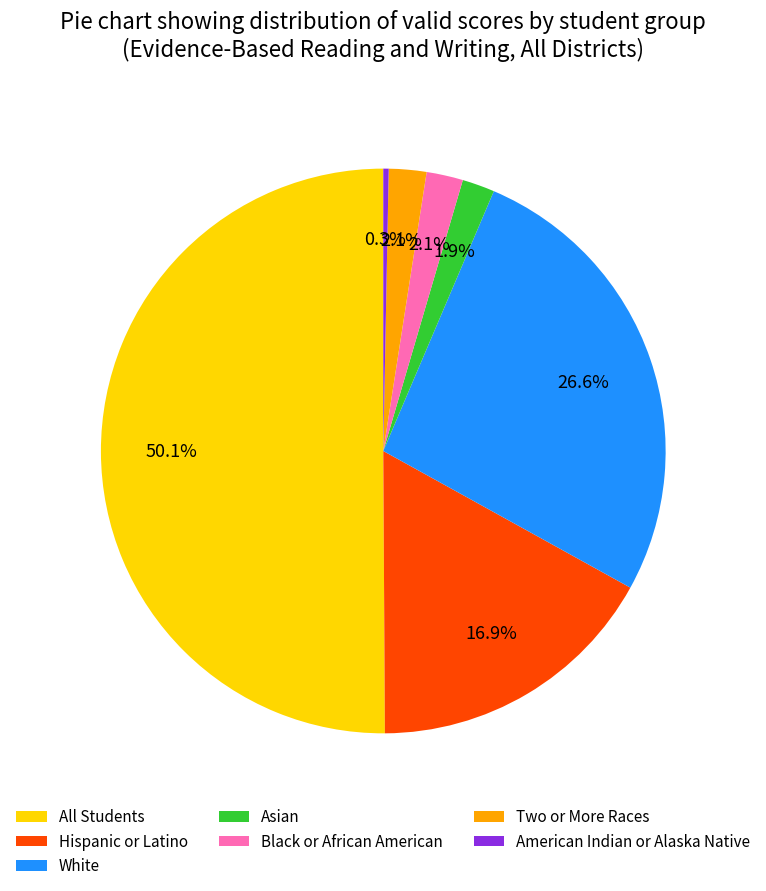

Which has a higher value, Two or More Races or American Indian or Alaska Native?

Two or More Races